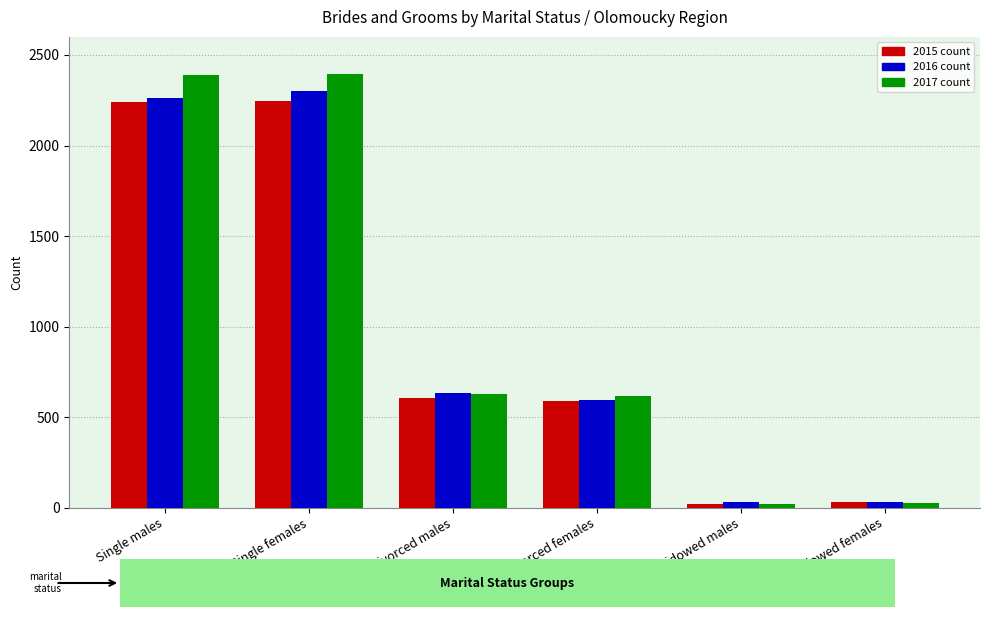

What is the difference between the highest and lowest values at Single males?

152